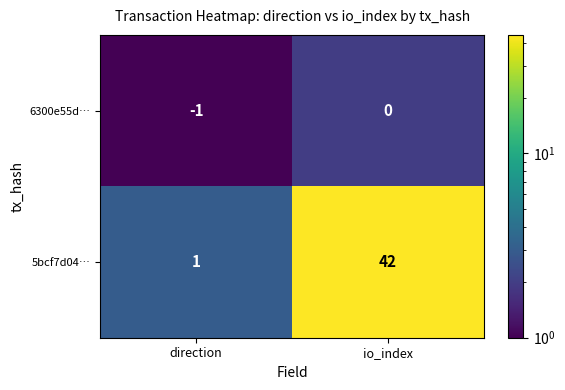

Is it true that 6300e55d… equals -1 at direction?

True